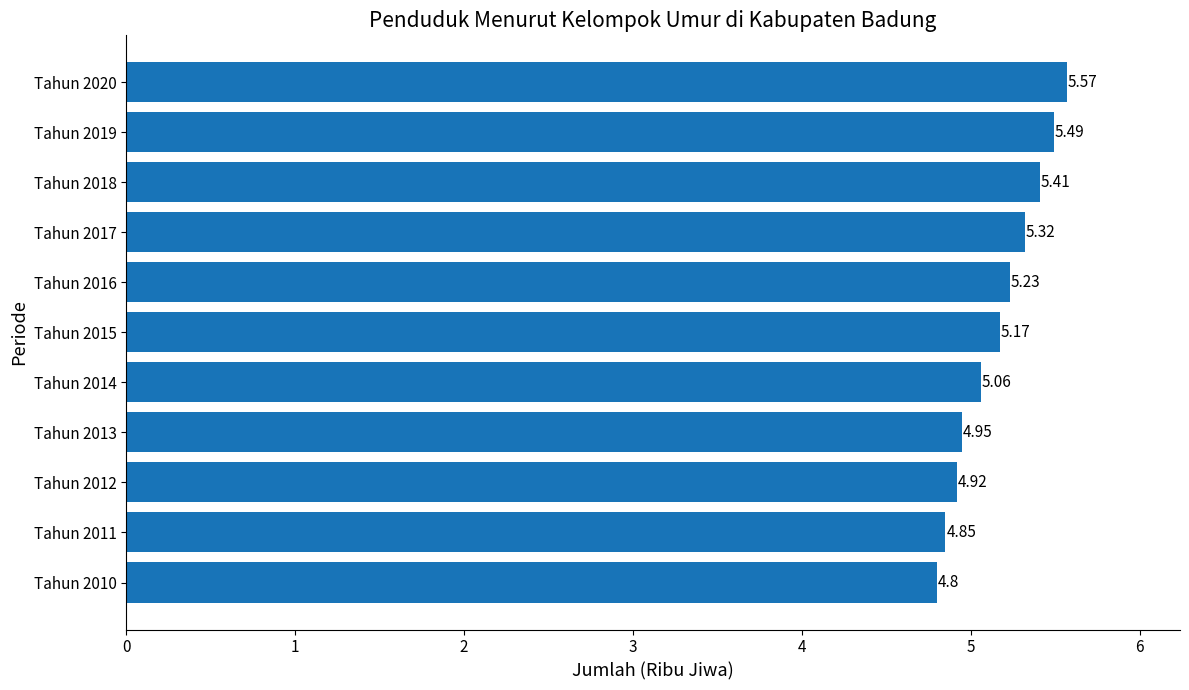

What is the minimum value shown in the chart?

4.8